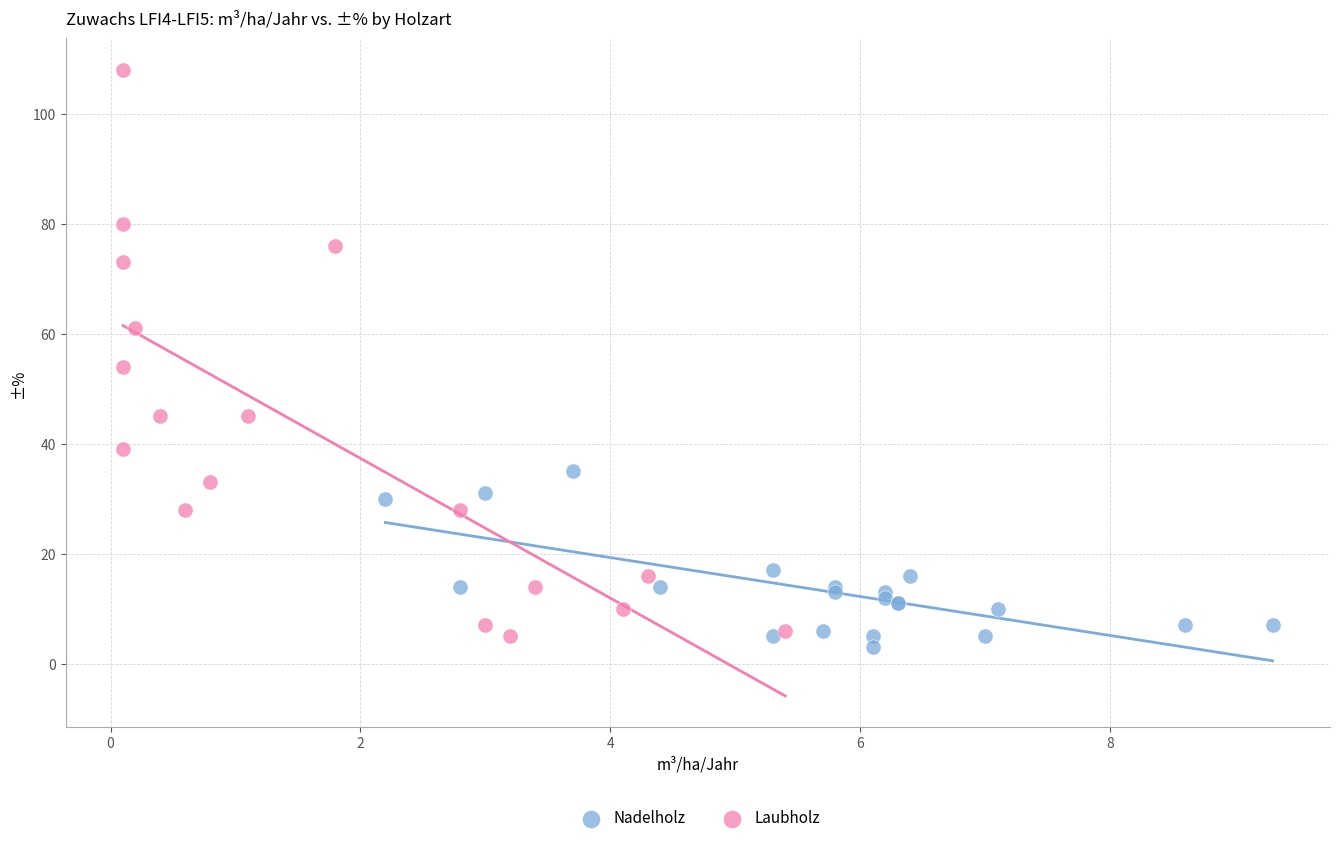

Which series has the largest Y range (max minus min)?

Laubholz